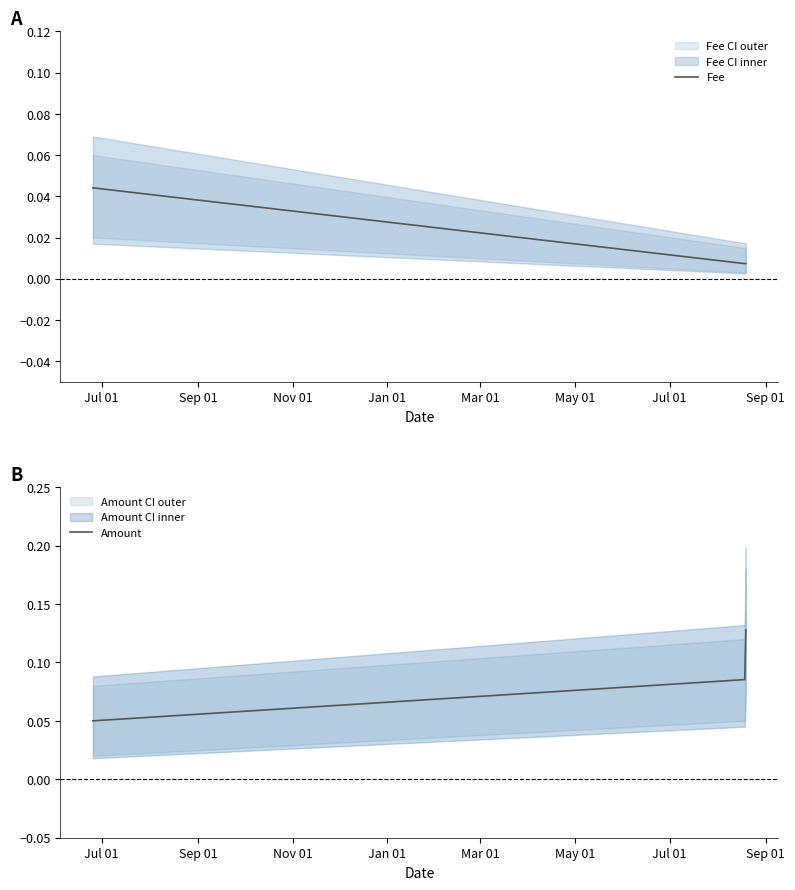

At Nov 01, list the series in order from smallest to largest.

Fee, Amount